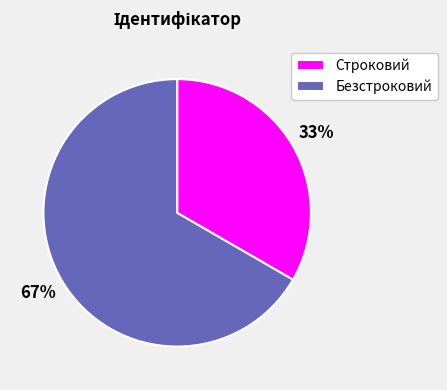

Is it true that Безстроковий is 67% of the pie?

True